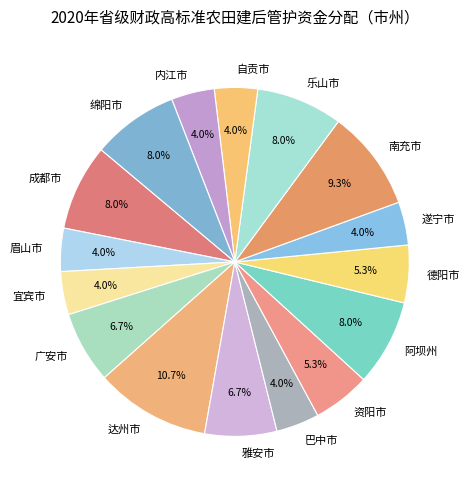

To the nearest percent, what is the difference between the largest and smallest slice percentages?

7%